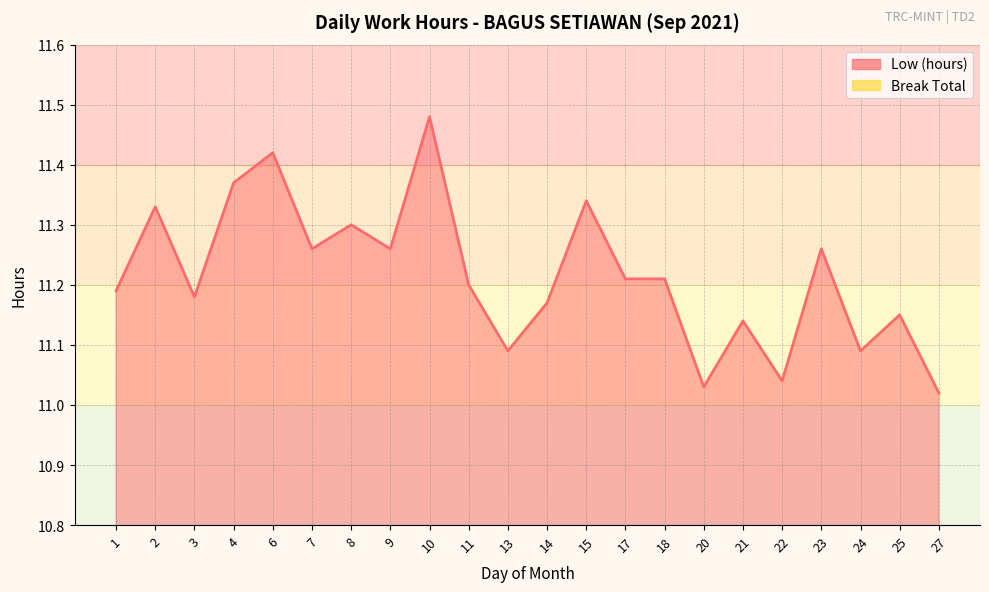

What is the difference between the maximum and minimum values?

0.5